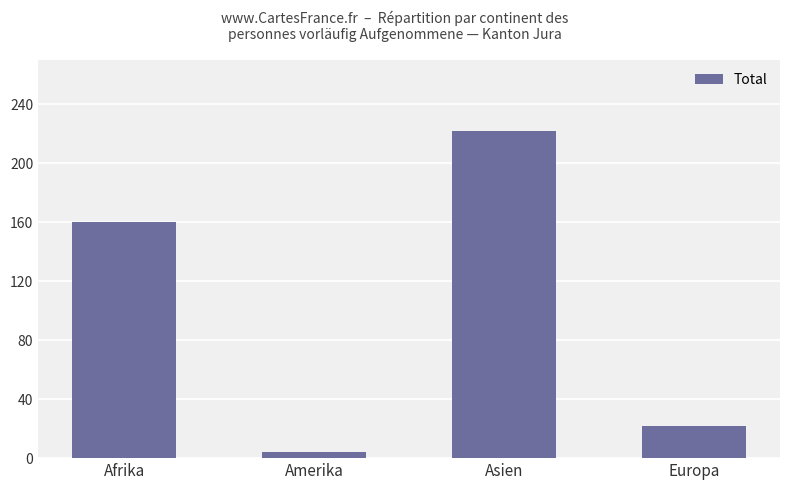

What is the average value?

102